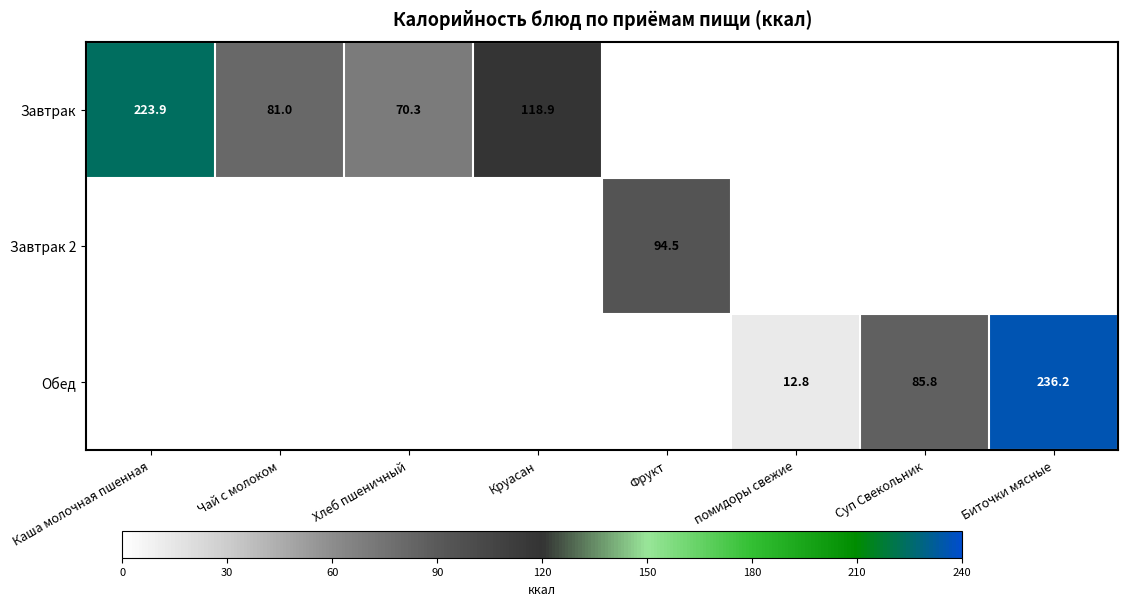

True or false: Завтрак has a value of 118.9 at Круасан.

True